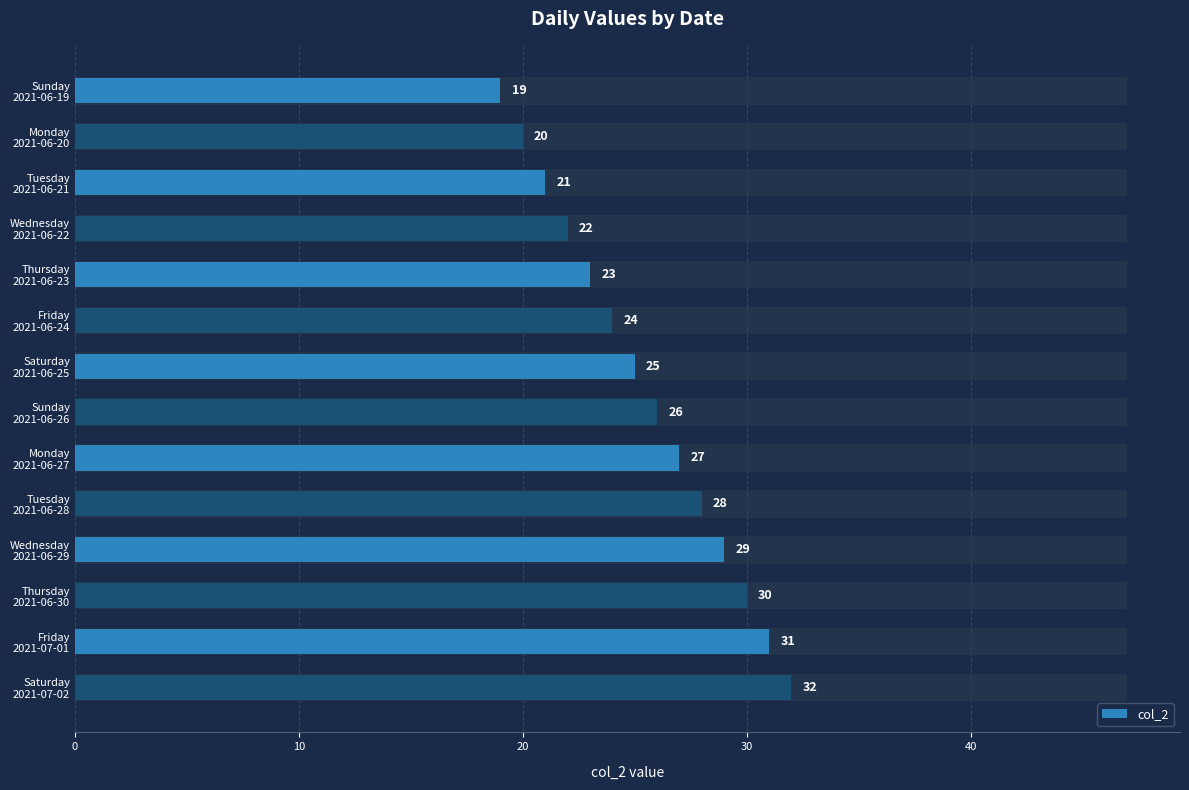

How many bars are there in total?

14